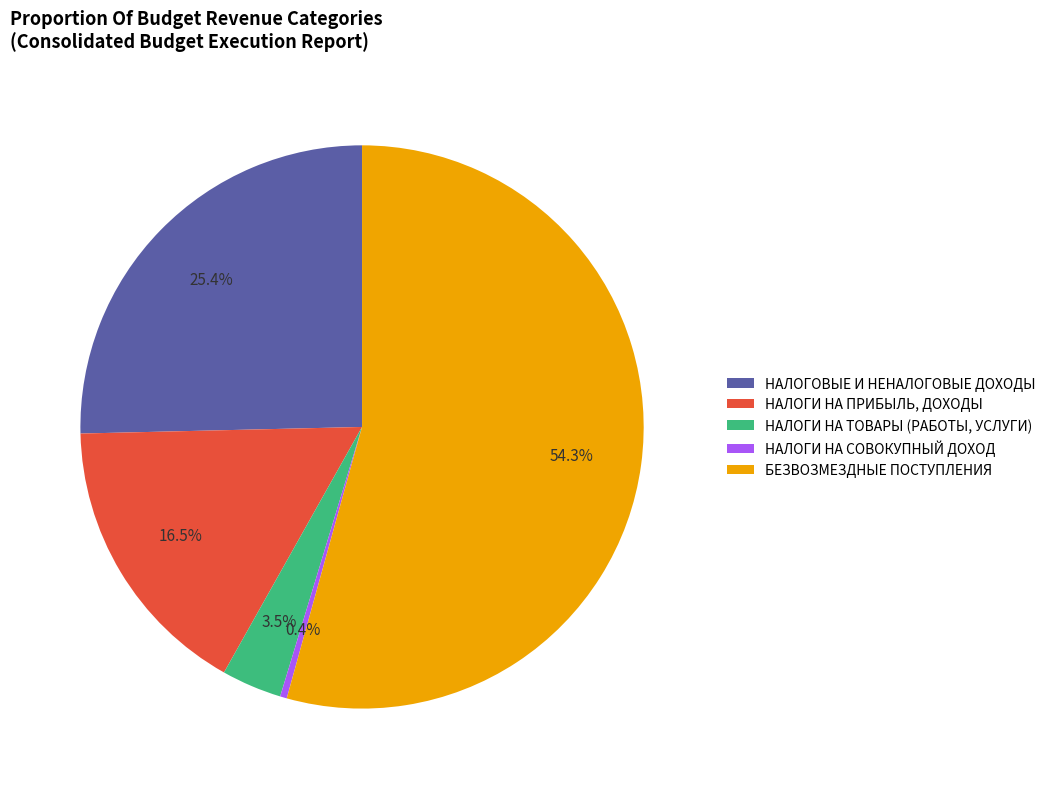

To the nearest percent, what is the combined percentage of НАЛОГИ НА СОВОКУПНЫЙ ДОХОД and НАЛОГИ НА ПРИБЫЛЬ, ДОХОДЫ?

17%